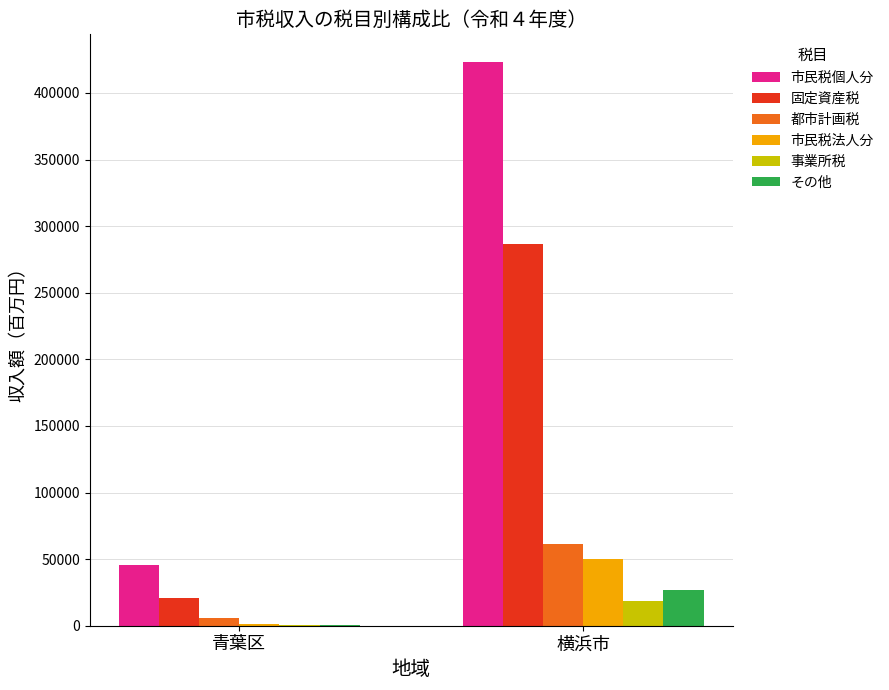

What is the maximum value for 固定資産税?

286772